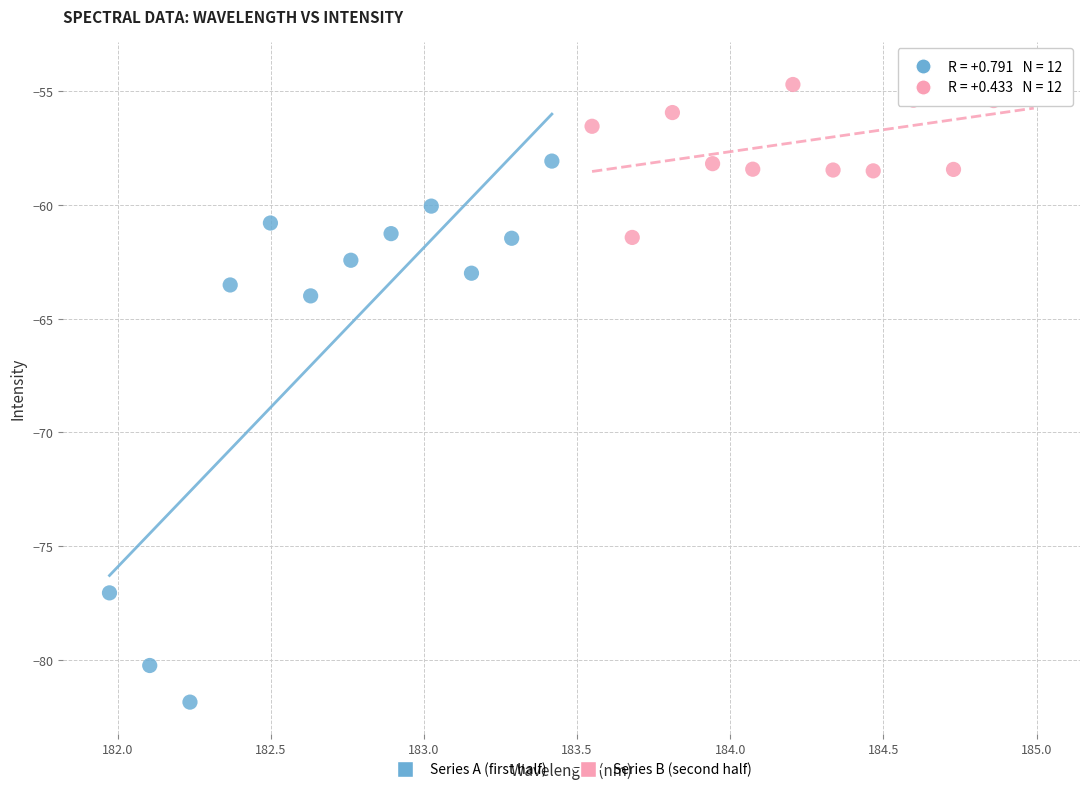

Which series contains the lowest Y value?

Series A (first half)